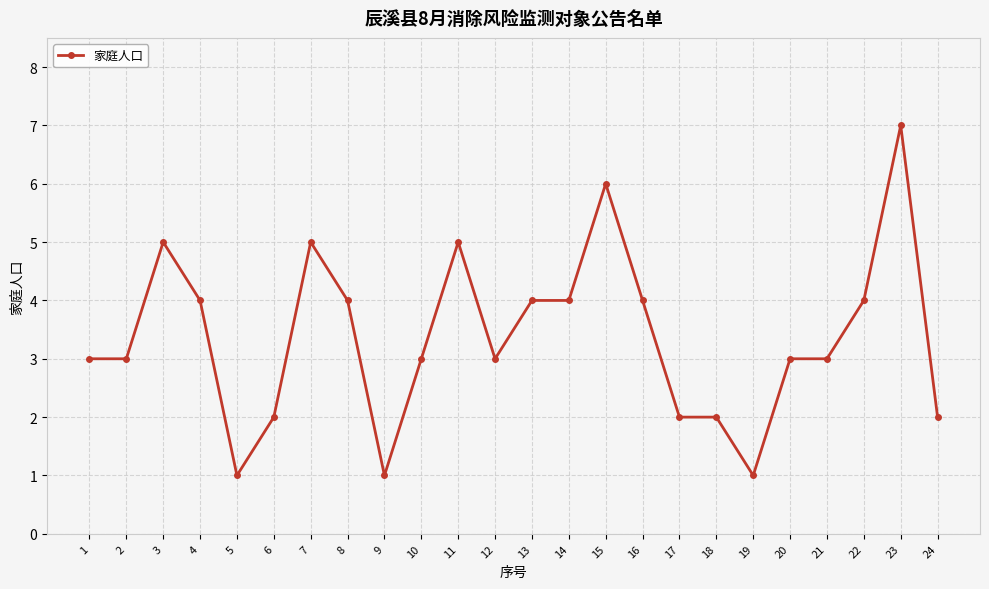

Count the number of categories in the chart.

24